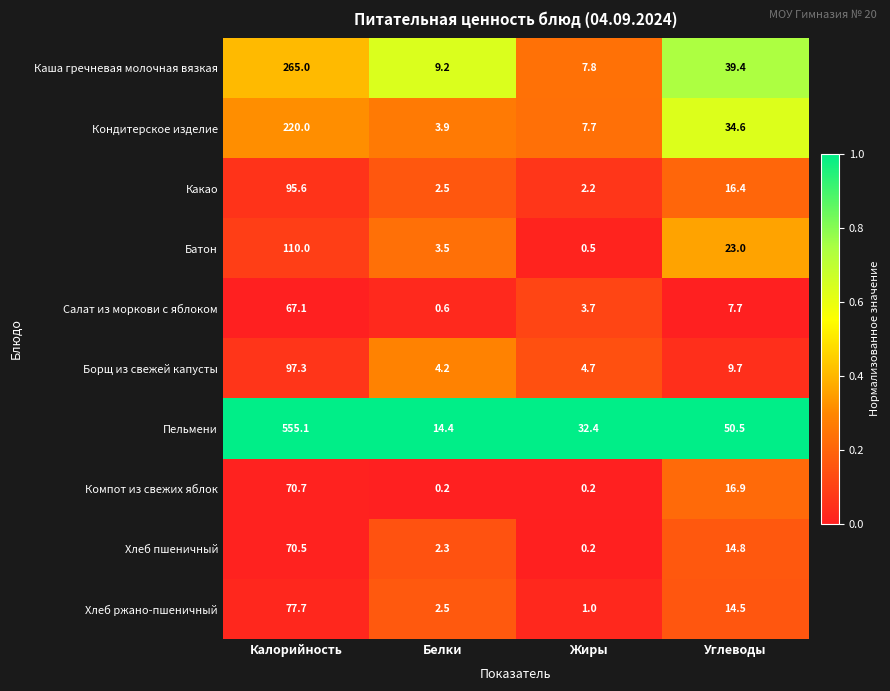

What is the total value across all series at Углеводы?

227.5